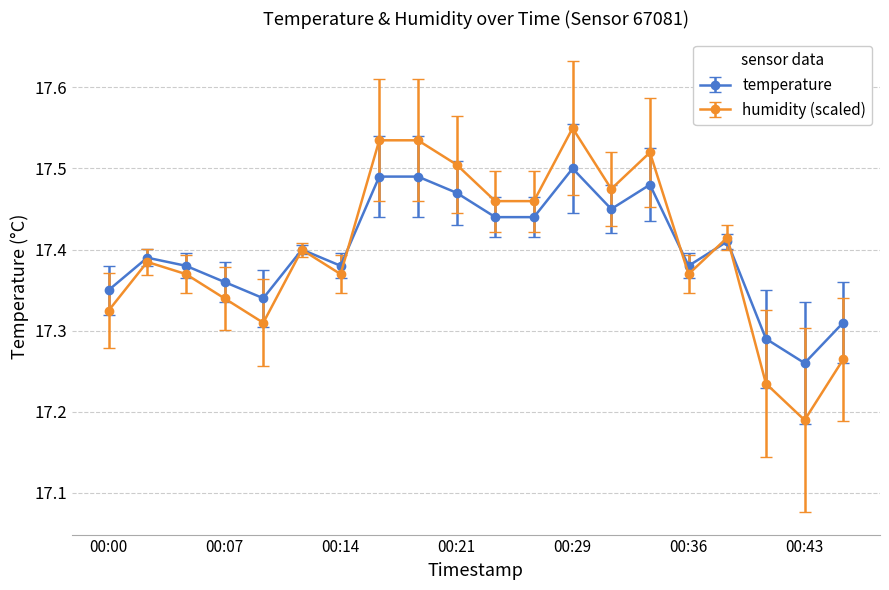

How many distinct data groups are displayed?

2